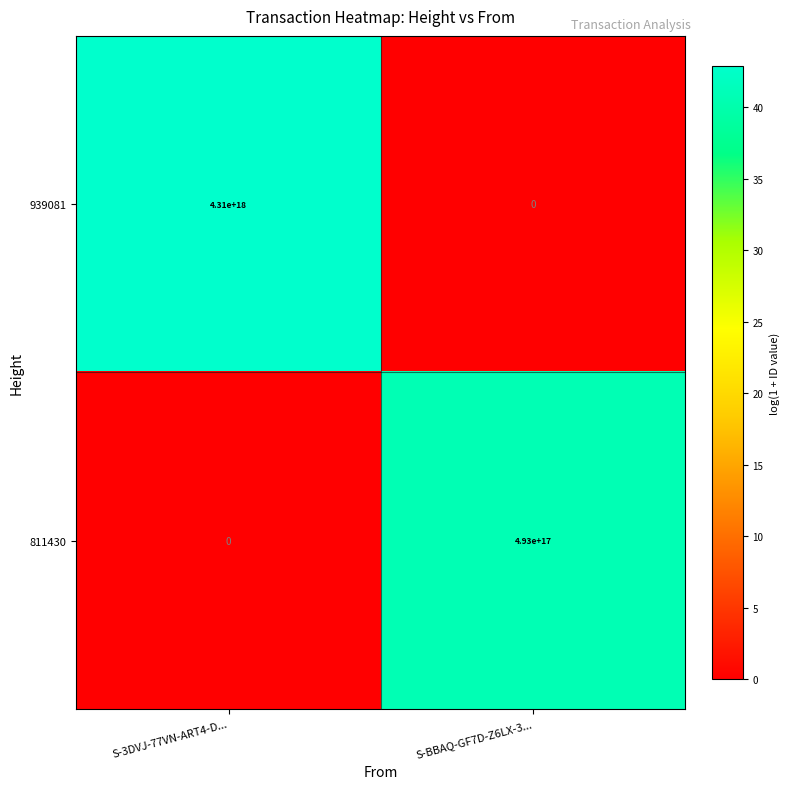

At S-3DVJ-77VN-ART4-D..., list the series in order from smallest to largest.

811430, 939081